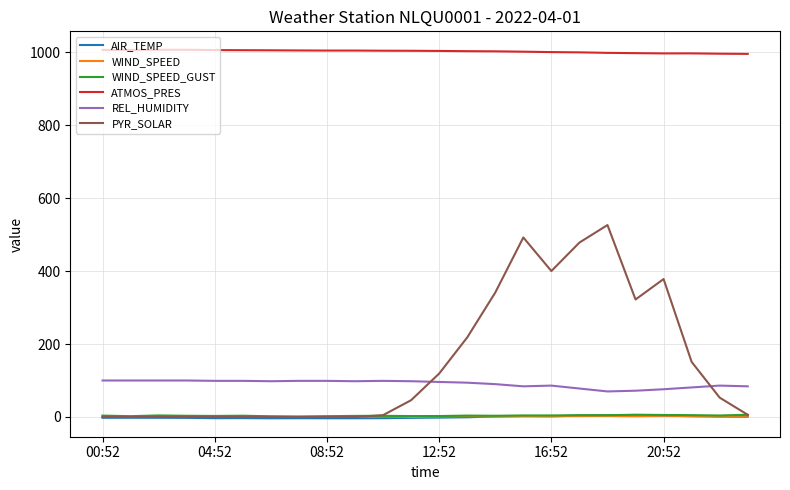

What is the lowest value of the ATMOS_PRES series?

995.1